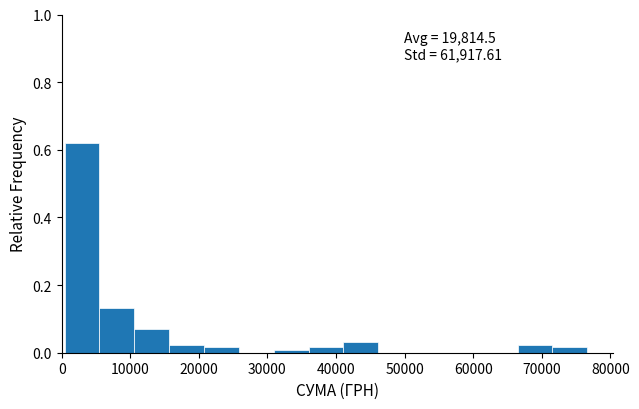

Which range on the x-axis has the tallest bar?

0 to 6000